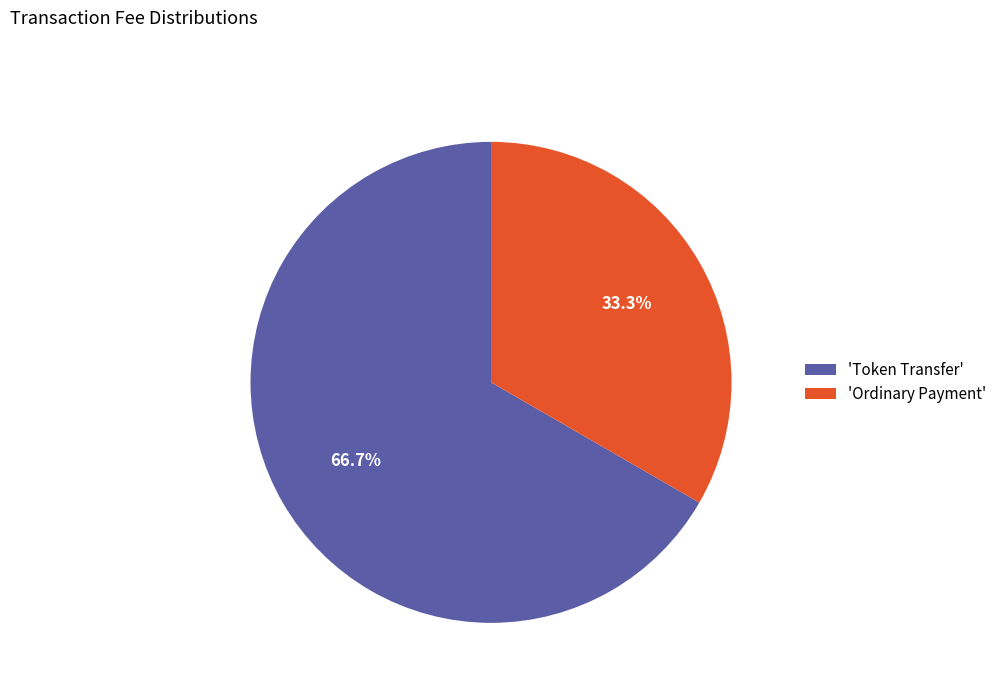

Which slice represents more than half of the pie?

'Token Transfer'